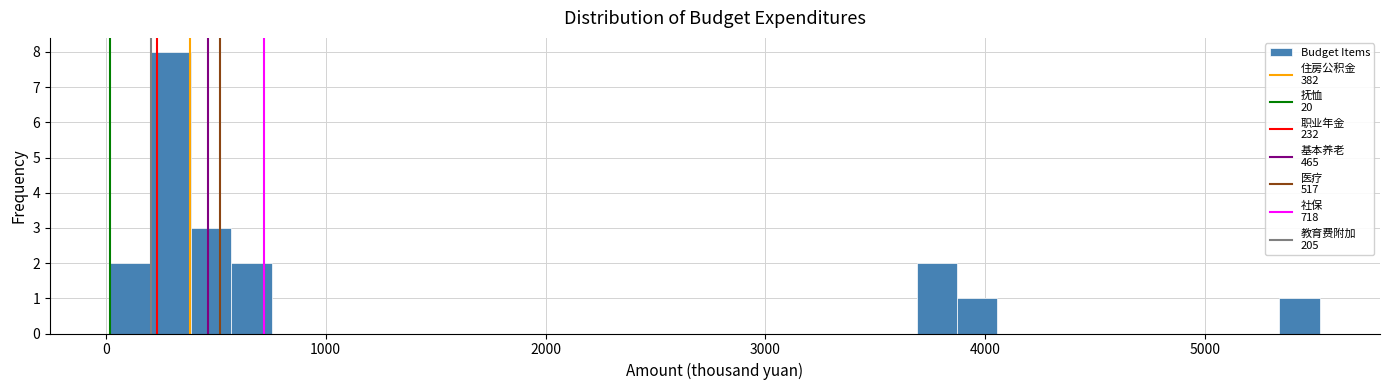

Read against the x-axis, roughly where is the centre of the tallest bar?

300